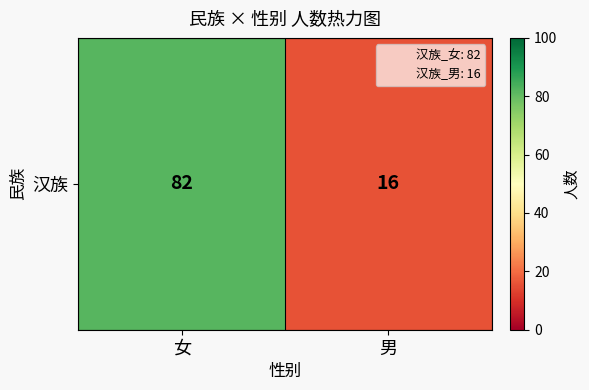

What is the average value?

49